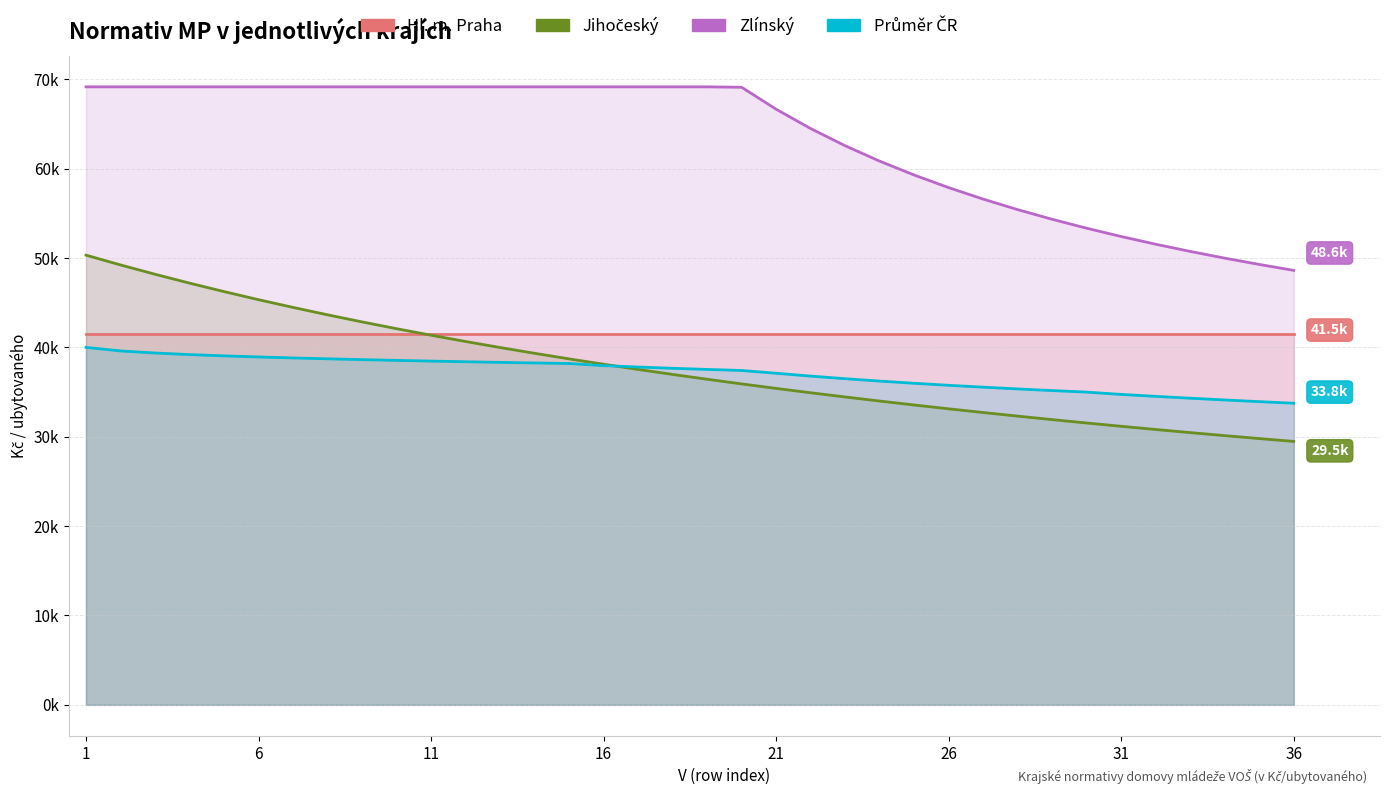

What is the minimum value for Hl. m. Praha?

41502.8